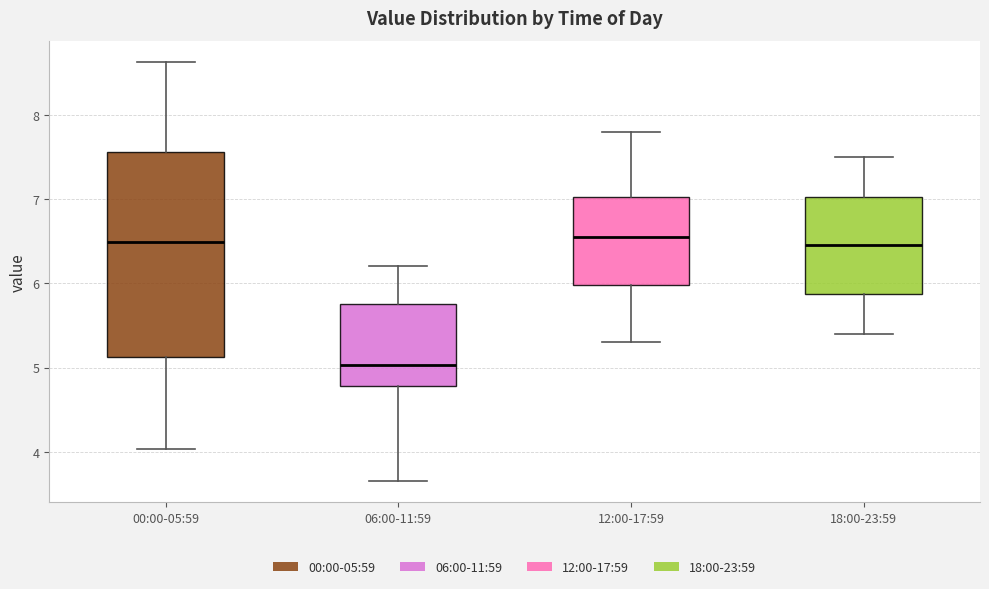

Reading left to right, transcribe this box plot: for each box, give where its median line is, the range the box spans, and where its two whiskers end, as read against the y-axis. The values are not printed on the chart, so give them approximately, as read against the axis.

00:00-05:59: median 6.5, box 5.1 to 7.6, whiskers 4.0 to 8.6
06:00-11:59: median 5.0, box 4.8 to 5.8, whiskers 3.7 to 6.2
12:00-17:59: median 6.6, box 6.0 to 7.0, whiskers 5.3 to 7.8
18:00-23:59: median 6.5, box 5.9 to 7.0, whiskers 5.4 to 7.5